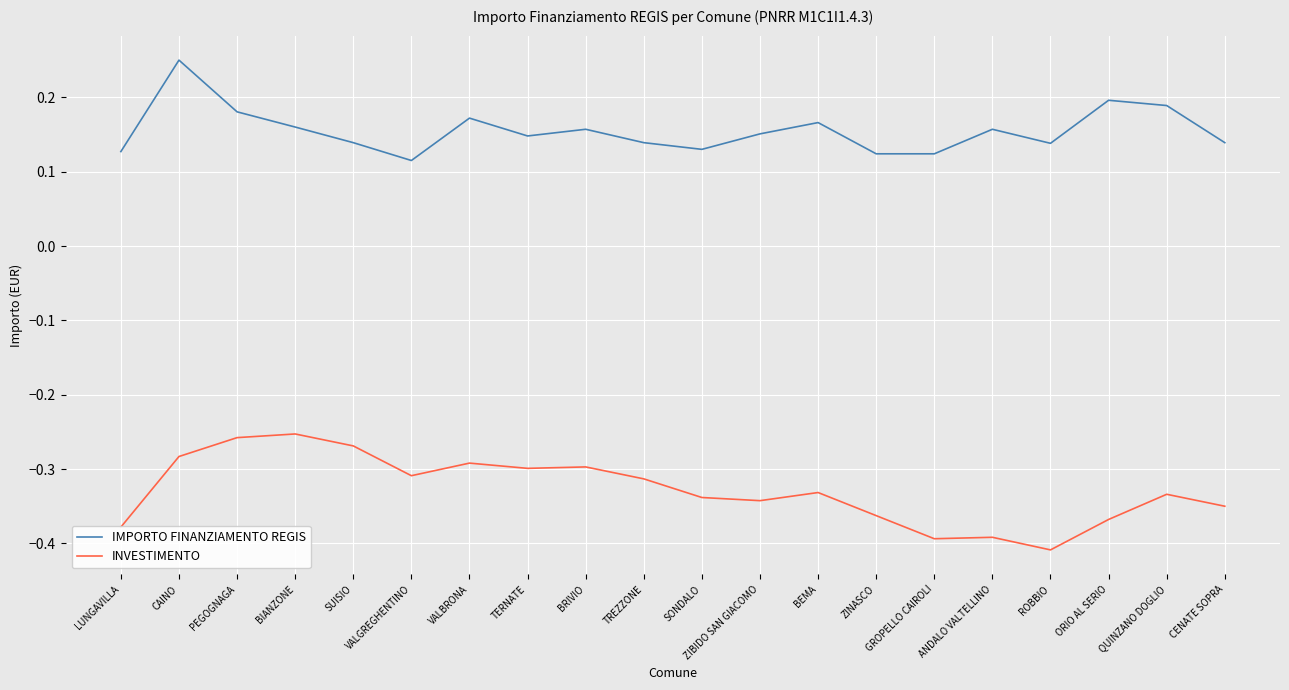

Rank the series by their maximum value, from lowest to highest.

INVESTIMENTO, IMPORTO FINANZIAMENTO REGIS